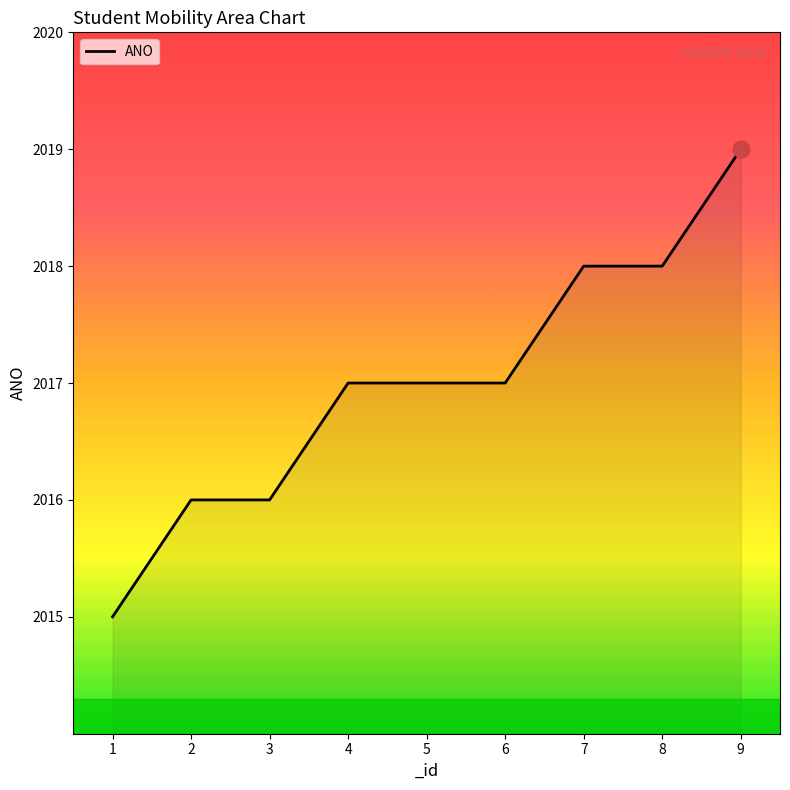

Read the value at 7.

2018